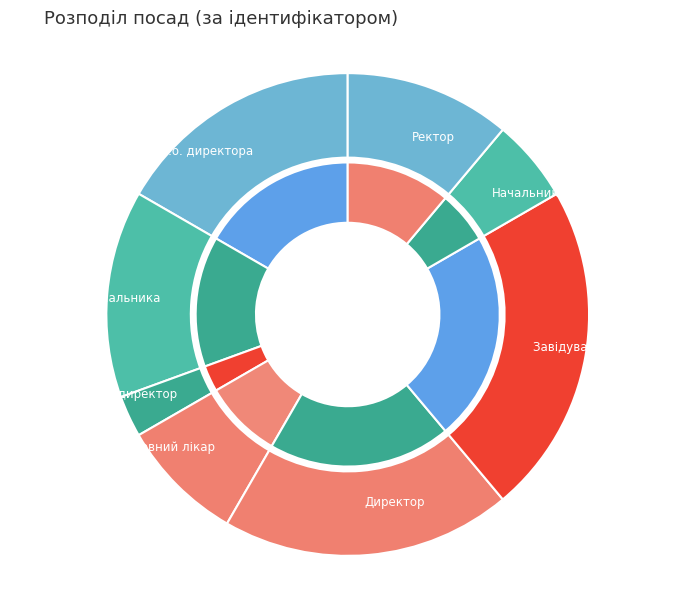

To the nearest percent, what portion does Генеральний директор represent?

3%